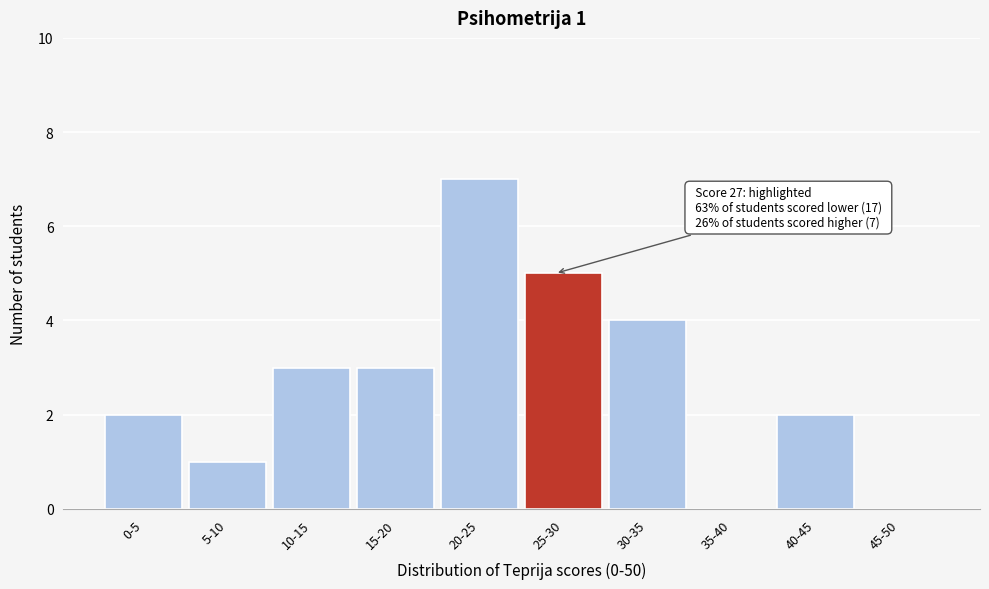

Reading left to right, list all the values displayed in this chart.

0-5=2	5-10=1	10-15=3	15-20=3	20-25=7	25-30=5	30-35=4	35-40=0	40-45=2	45-50=0